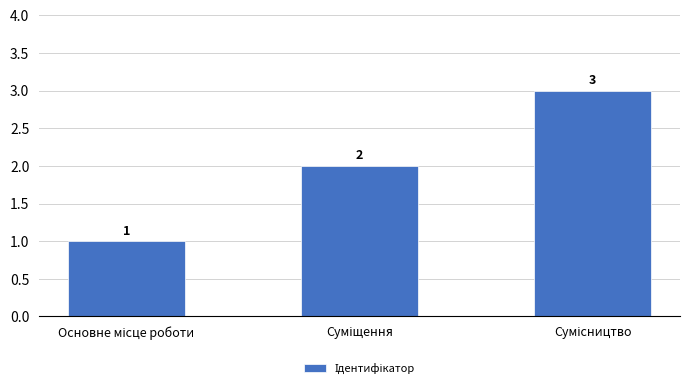

Reading right to left, extract all data points from this chart.

3	2	1